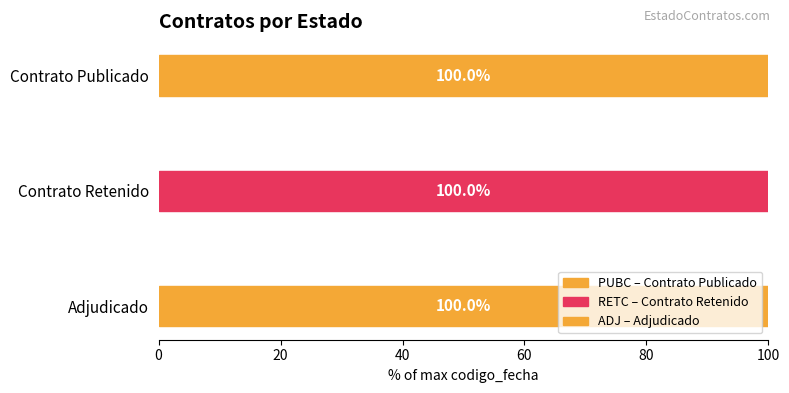

What value does the data have at Contrato Retenido?

100.0